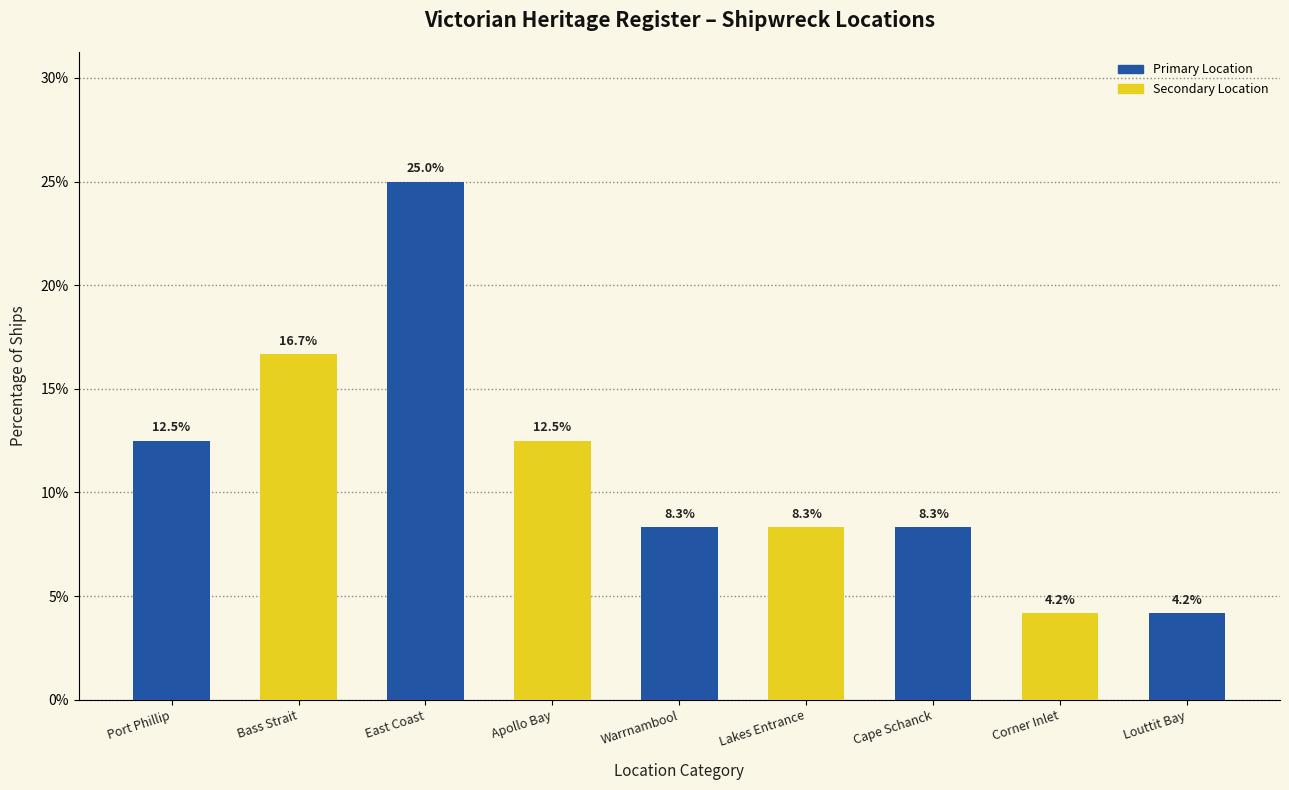

How many bars are there in total?

9